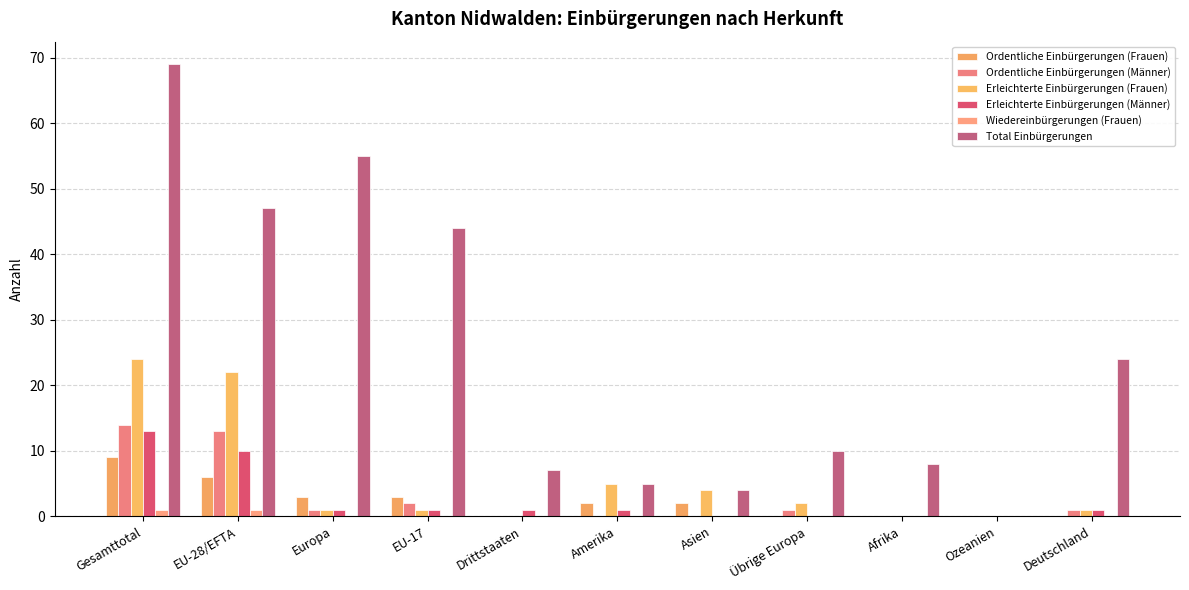

What are all the series names shown in the legend?

Ordentliche Einbürgerungen (Frauen), Ordentliche Einbürgerungen (Männer), Erleichterte Einbürgerungen (Frauen), Erleichterte Einbürgerungen (Männer), Wiedereinbürgerungen (Frauen), Total Einbürgerungen